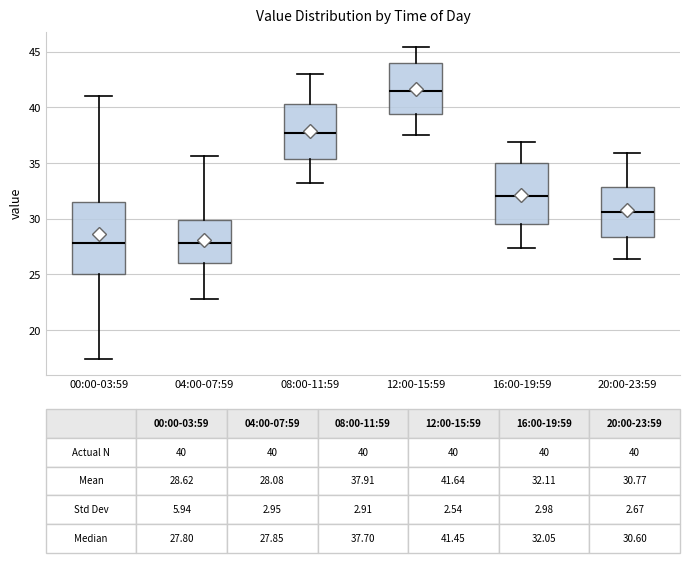

Comparing the boxes themselves (not the whiskers), which one is the tallest?

00:00-03:59